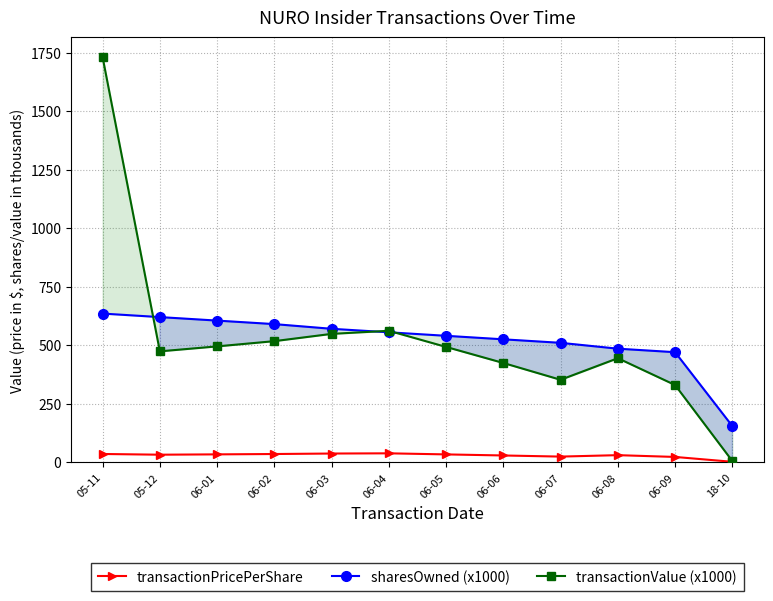

True or false: transactionPricePerShare and transactionValue (x1000) intersect in this chart.

False